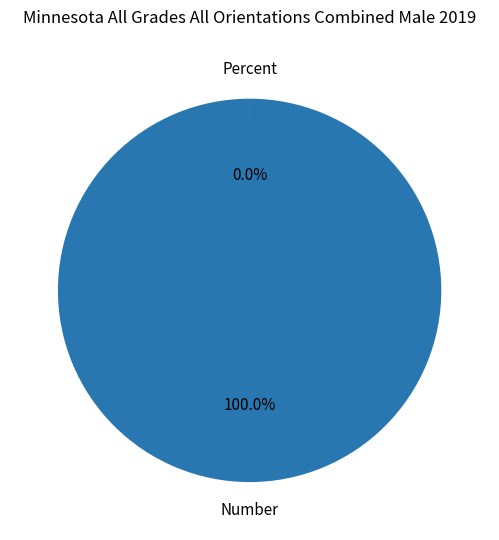

Which has a higher value, Number or Percent?

Number